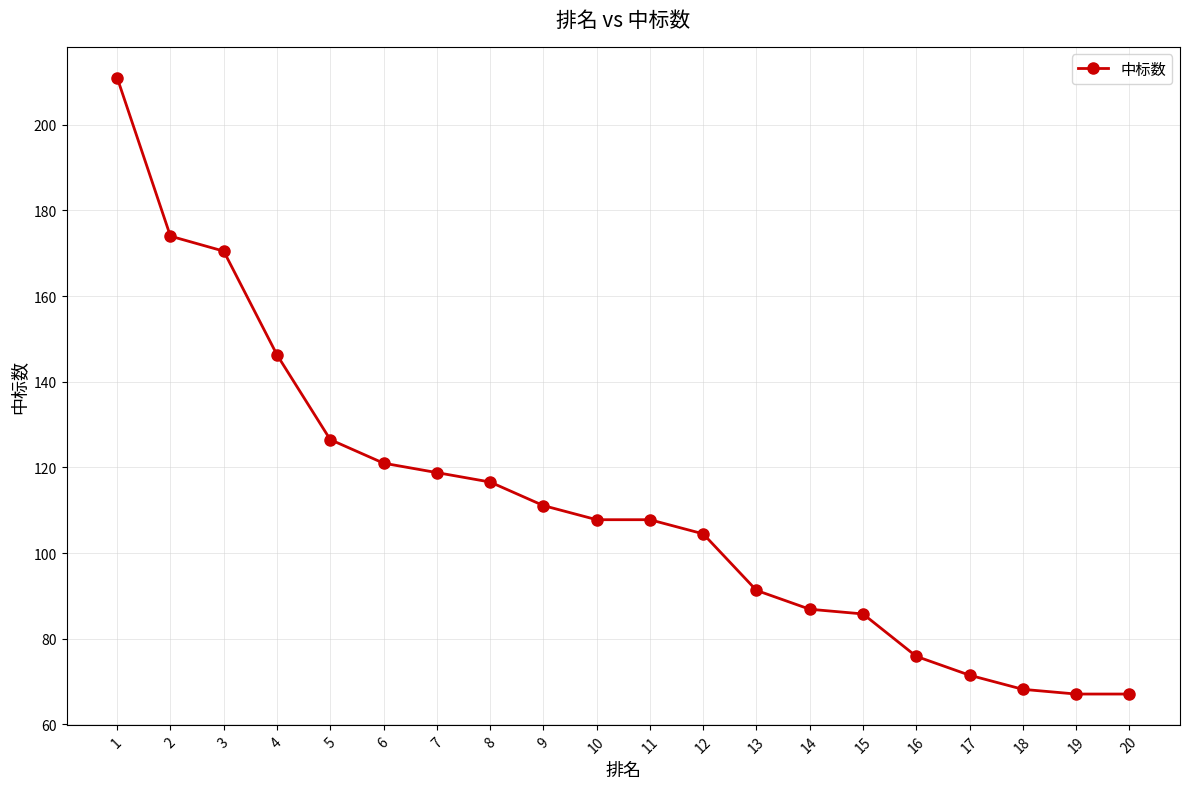

Reading left to right, what are all the values shown in this chart?

1=211.0	2=174.0	3=170.5	4=146.3	5=126.5	6=121.0	7=118.8	8=116.6	9=111.1	10=107.8	11=107.8	12=104.5	13=91.3	14=86.9	15=85.8	16=75.9	17=71.5	18=68.2	19=67.1	20=67.1